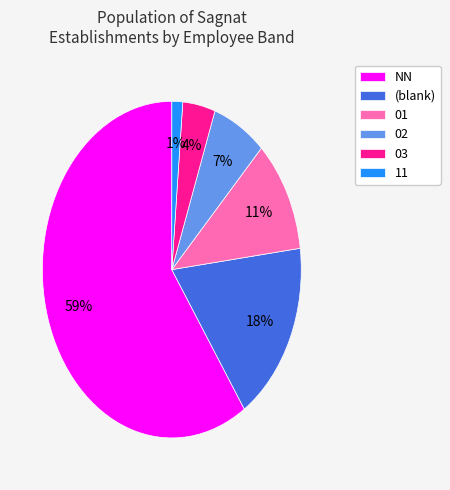

To the nearest percent, what is the difference between the largest and smallest slice percentages?

58%